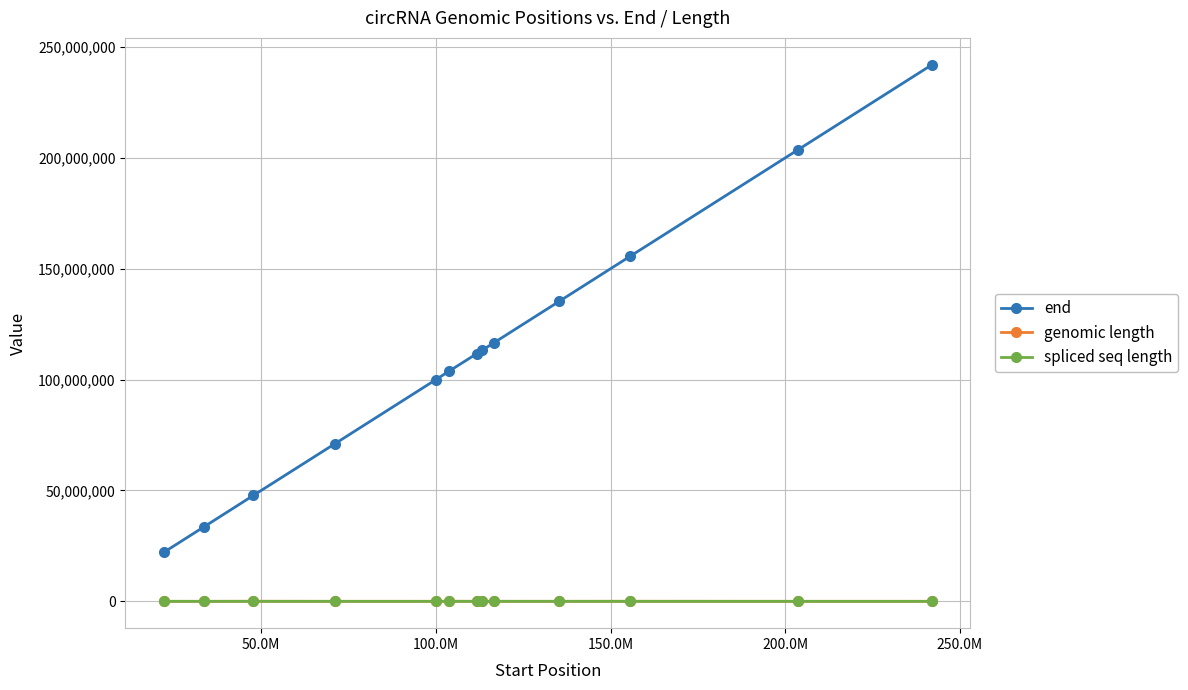

What is the greatest value displayed?

241992093